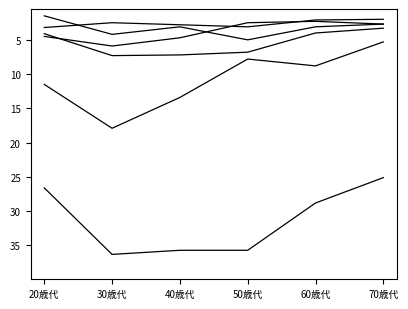

At which category does the chart reach its peak across all series?

30歳代